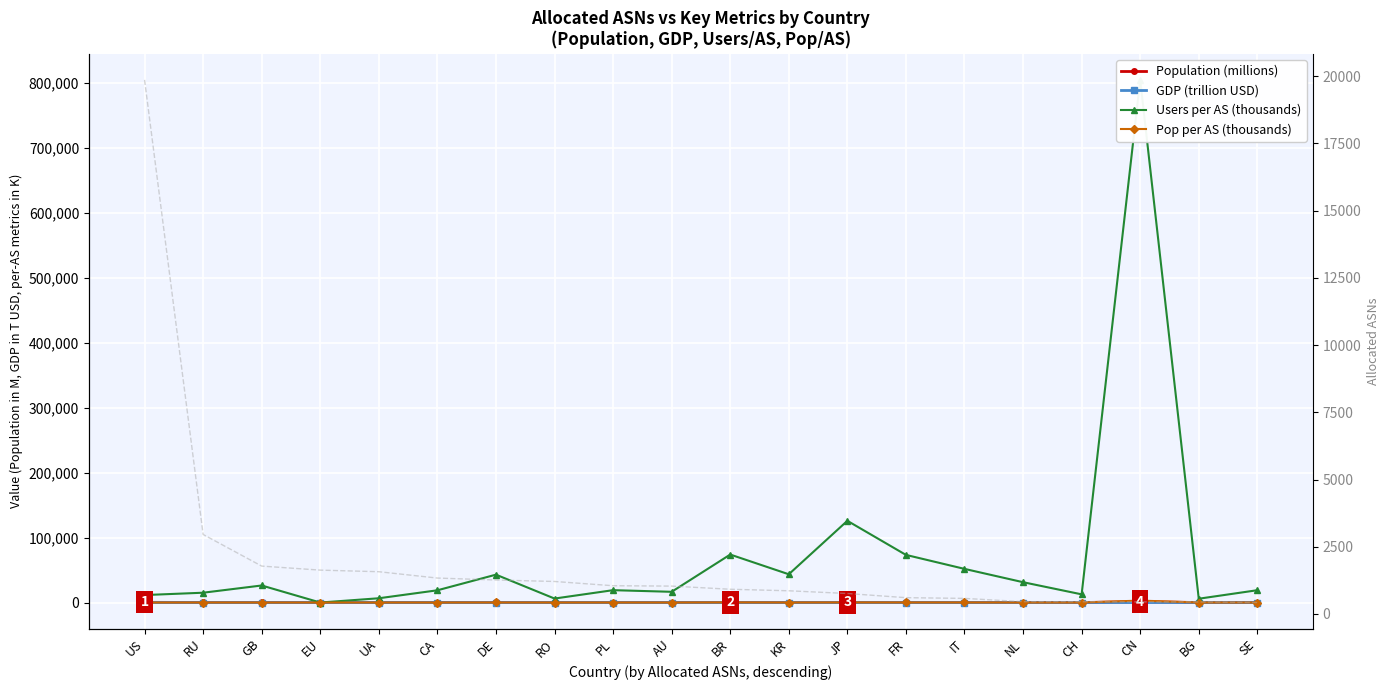

Is this an area chart (filled region under the line)?

No